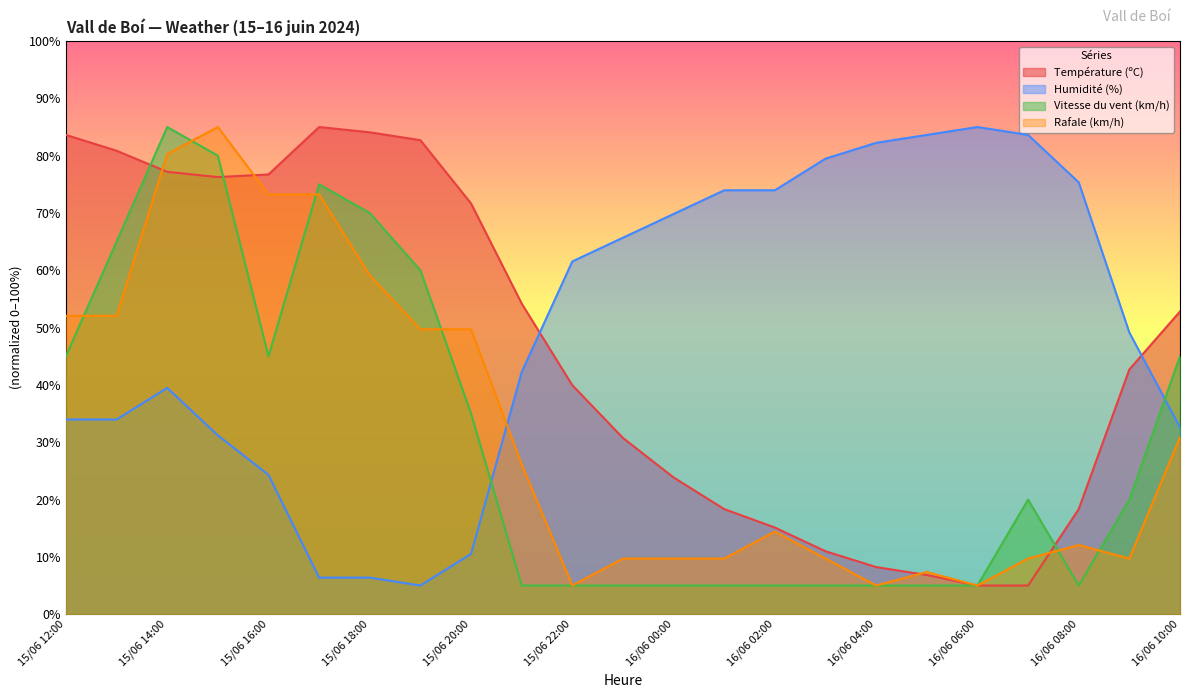

What is the label of the 8th point from the left?

15/06 19:00